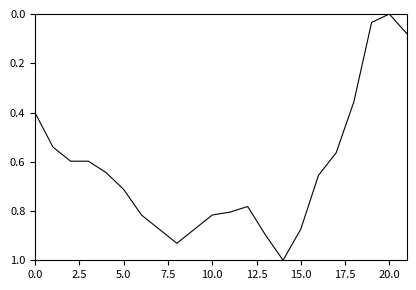

What is the difference between the maximum and minimum values?

1.0